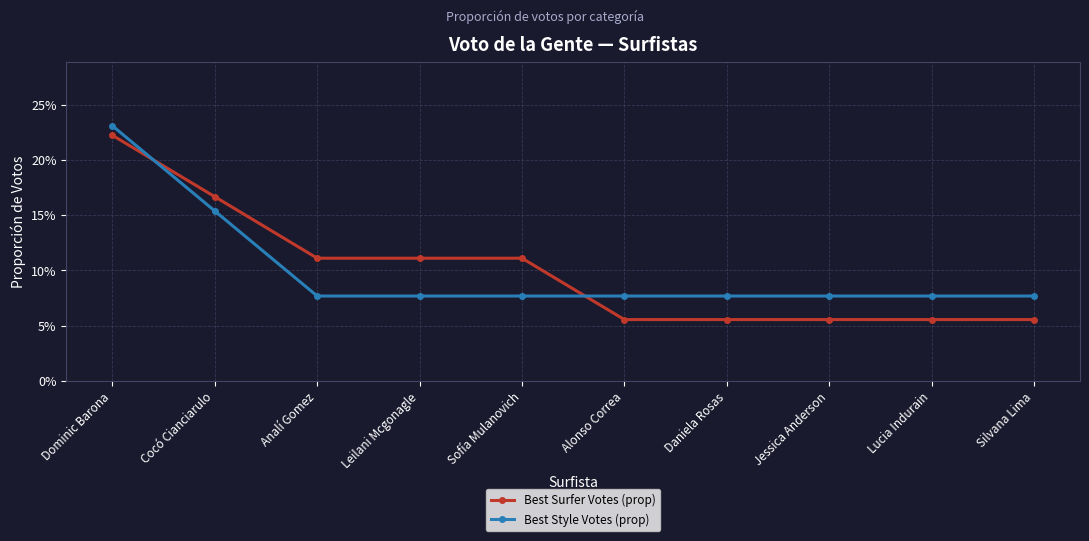

What are all the series names shown in the legend?

Best Surfer Votes (prop), Best Style Votes (prop)